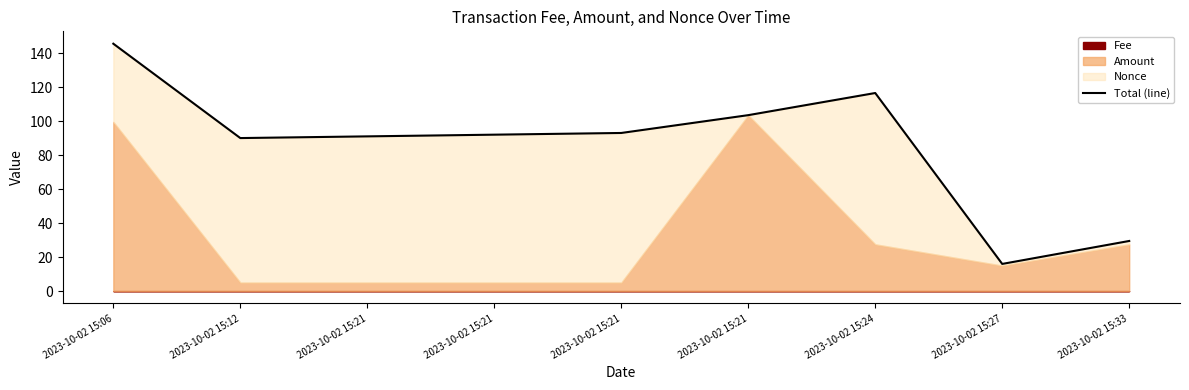

Reading left to right, transcribe all the data shown in this chart.

145.5	90.0	91.0	92.0	93.0	103.5	116.5	16.0	29.5